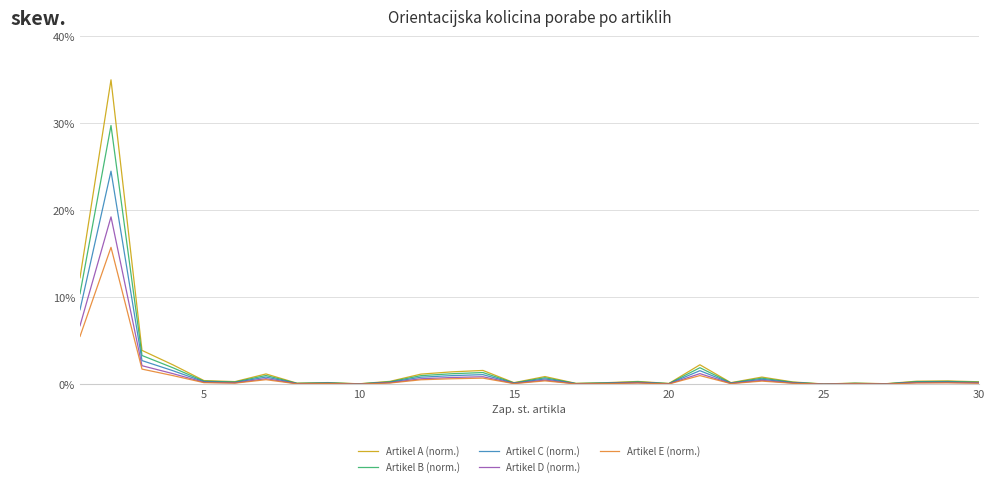

List the series in order of their peak value, highest first.

Artikel A (norm.), Artikel B (norm.), Artikel C (norm.), Artikel D (norm.), Artikel E (norm.)